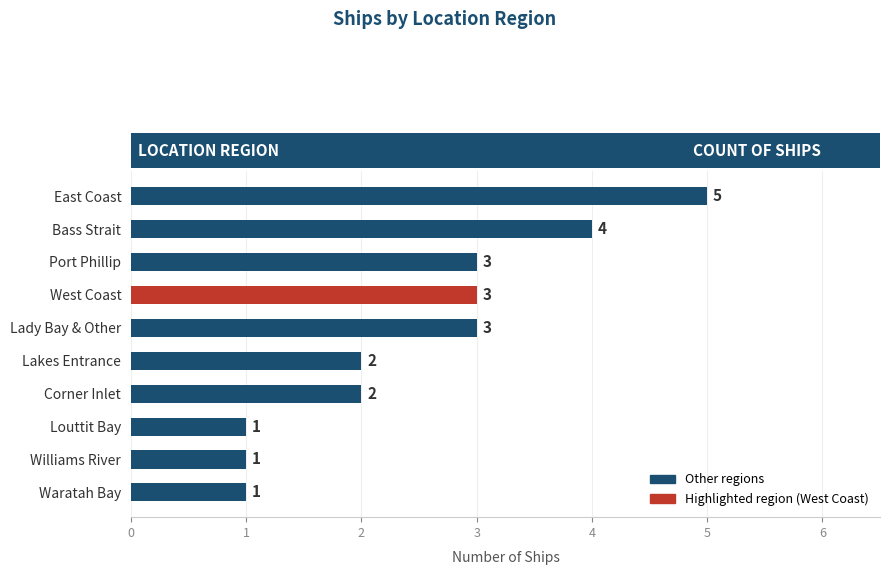

What is the ratio of the value at East Coast to the value at Louttit Bay?

5.0